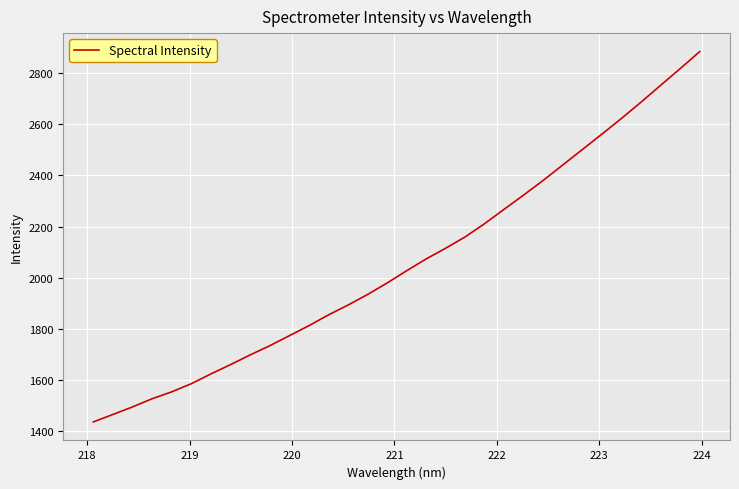

What is the smallest value displayed?

1437.0